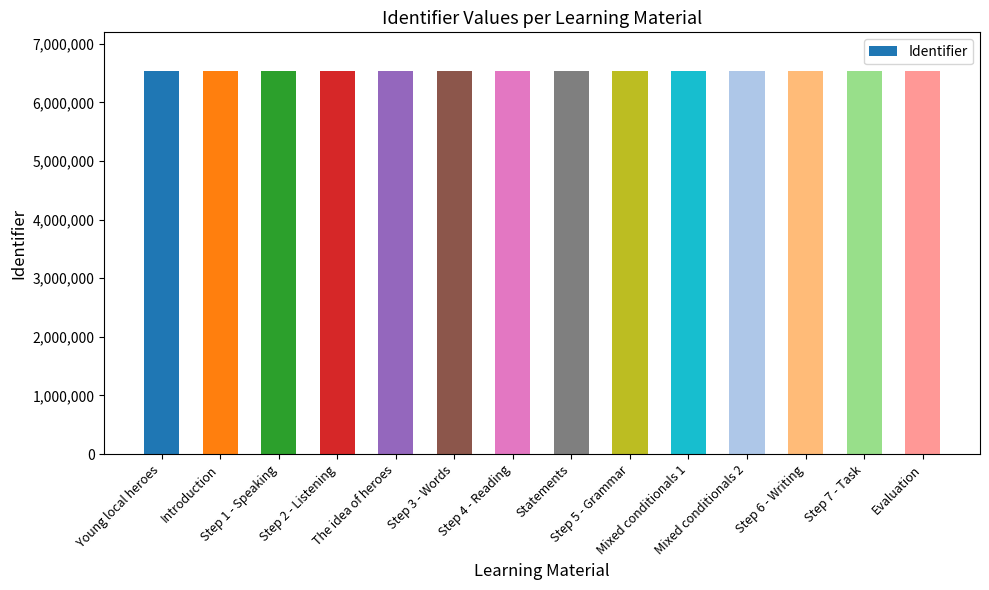

What is the minimum value shown in the chart?

6541297